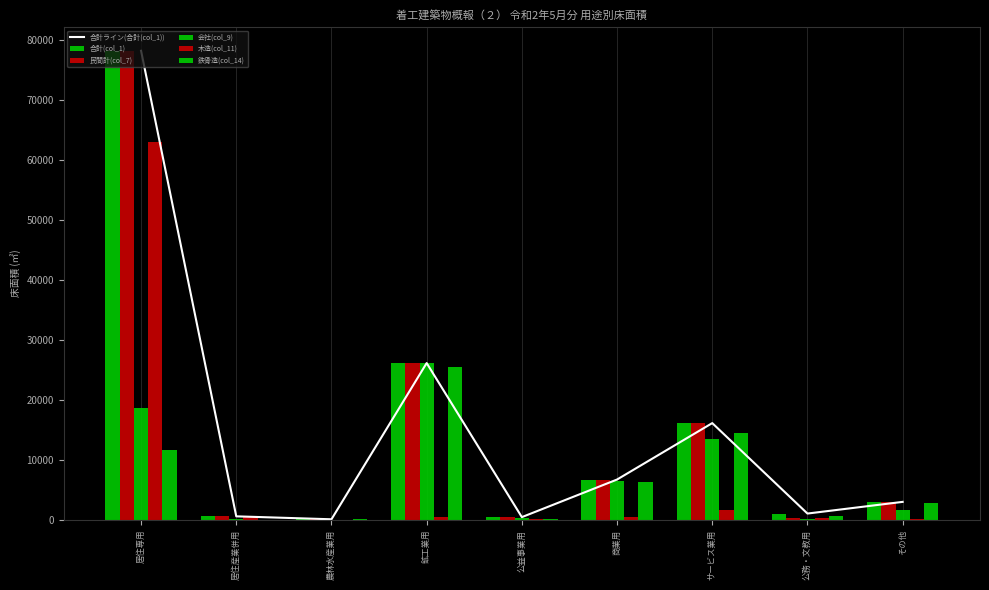

Read the 会社(col_9) value at 居住専用.

18723